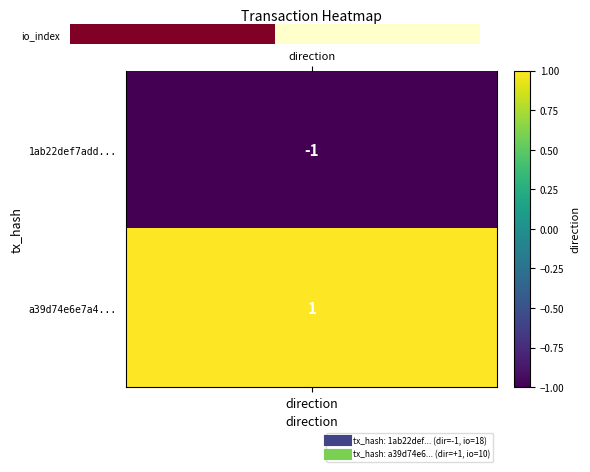

Reading left to right, extract all data points from this chart.

18	10